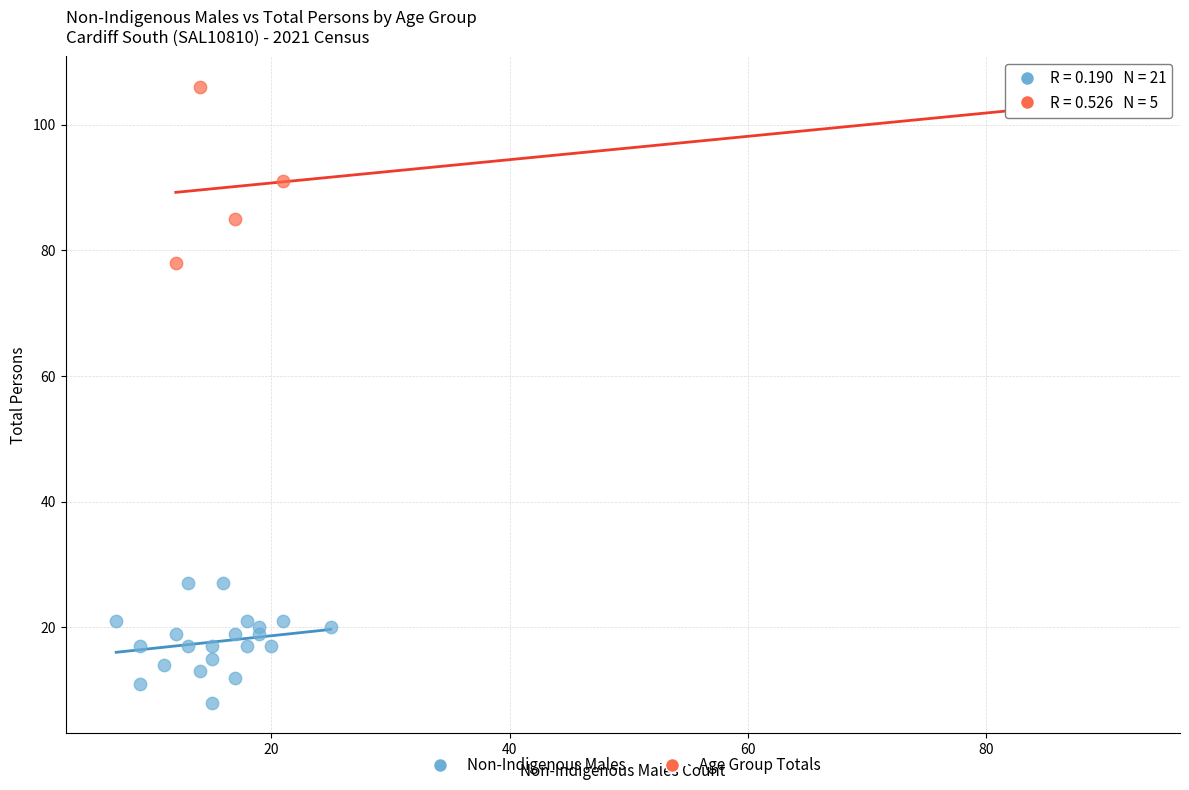

Which series has the largest Y range (max minus min)?

Age Group Totals